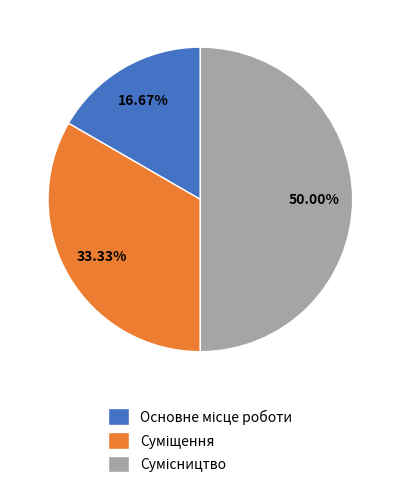

Is it true that Сумісництво is 36% of the pie?

False